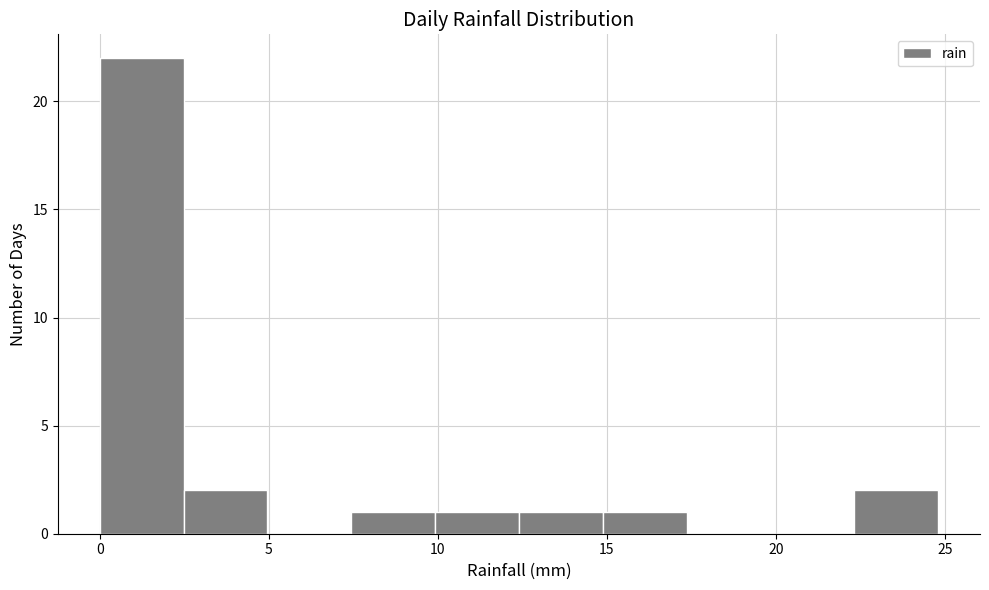

Reading left to right, list every bar in this chart as the range it spans on the x-axis followed by its height. Neither the bar edges nor the heights are printed on the chart, so give them approximately, as read against the axes.

0.0 to 2.5: 22
2.5 to 5.0: 2
5.0 to 7.5: 0
7.5 to 10.0: 1
10.0 to 12.5: 1
12.5 to 15.0: 1
15.0 to 17.5: 1
17.5 to 20.0: 0
20.0 to 22.5: 0
22.5 to 25.0: 2